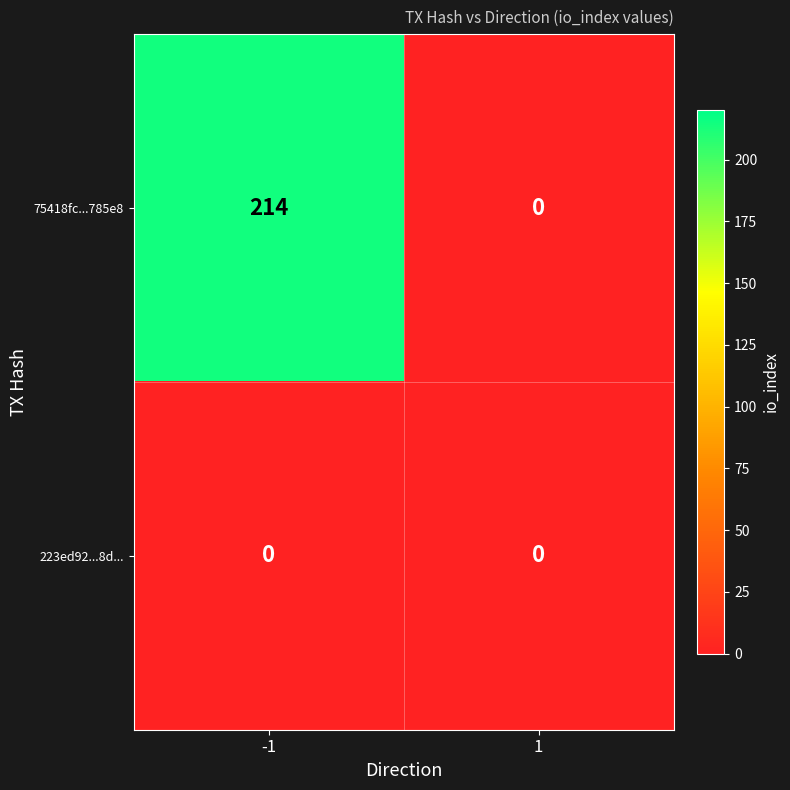

What is the greatest value displayed?

214